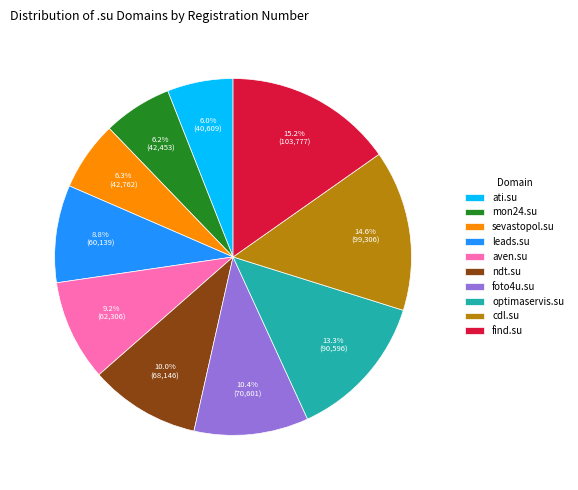

How many slices are in this pie chart?

10